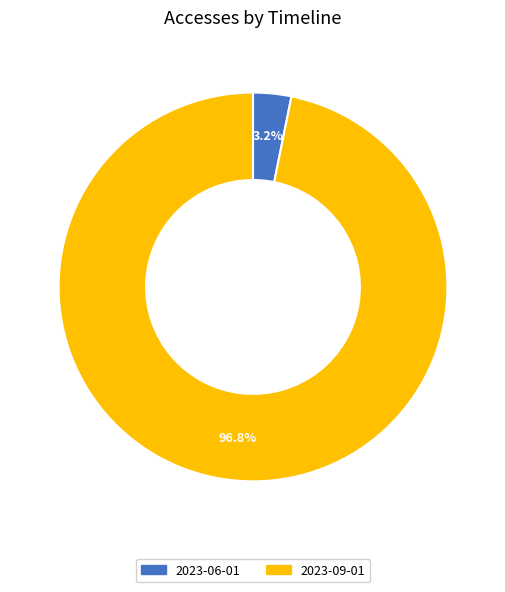

Is there a majority slice in this chart?

Yes